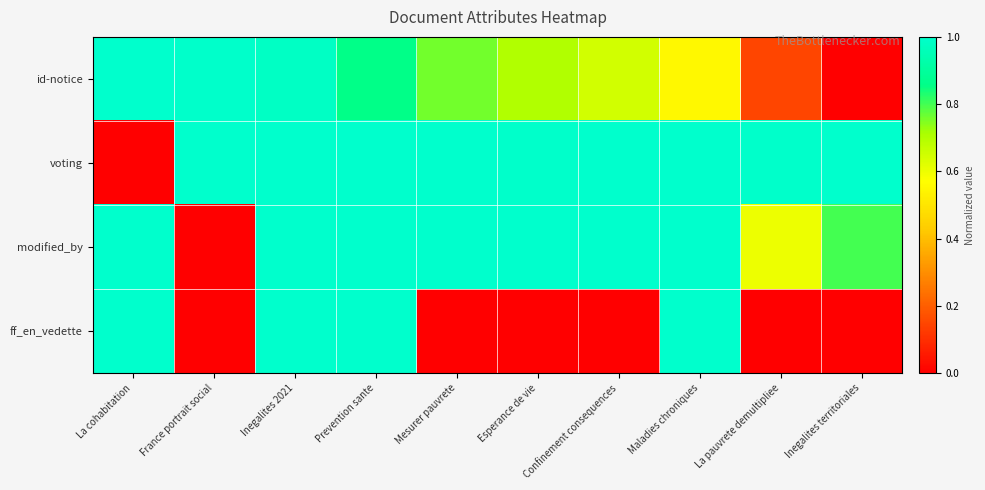

Reading left to right, what are all the values shown in this chart?

id-notice: La cohabitation=1.0	France portrait social=1.0	Inegalites 2021=1.0	Prevention sante=0.9	Mesurer pauvrete=0.8	Esperance de vie=0.7	Confinement consequences=0.6	Maladies chroniques=0.6	La pauvrete demultipliee=0.1	Inegalites territoriales=0.0
voting: La cohabitation=0.0	France portrait social=1.0	Inegalites 2021=1.0	Prevention sante=1.0	Mesurer pauvrete=1.0	Esperance de vie=1.0	Confinement consequences=1.0	Maladies chroniques=1.0	La pauvrete demultipliee=1.0	Inegalites territoriales=1.0
modified_by: La cohabitation=1.0	France portrait social=0.0	Inegalites 2021=1.0	Prevention sante=1.0	Mesurer pauvrete=1.0	Esperance de vie=1.0	Confinement consequences=1.0	Maladies chroniques=1.0	La pauvrete demultipliee=0.6	Inegalites territoriales=0.8
ff_en_vedette: La cohabitation=1.0	France portrait social=0.0	Inegalites 2021=1.0	Prevention sante=1.0	Mesurer pauvrete=0.0	Esperance de vie=0.0	Confinement consequences=0.0	Maladies chroniques=1.0	La pauvrete demultipliee=0.0	Inegalites territoriales=0.0